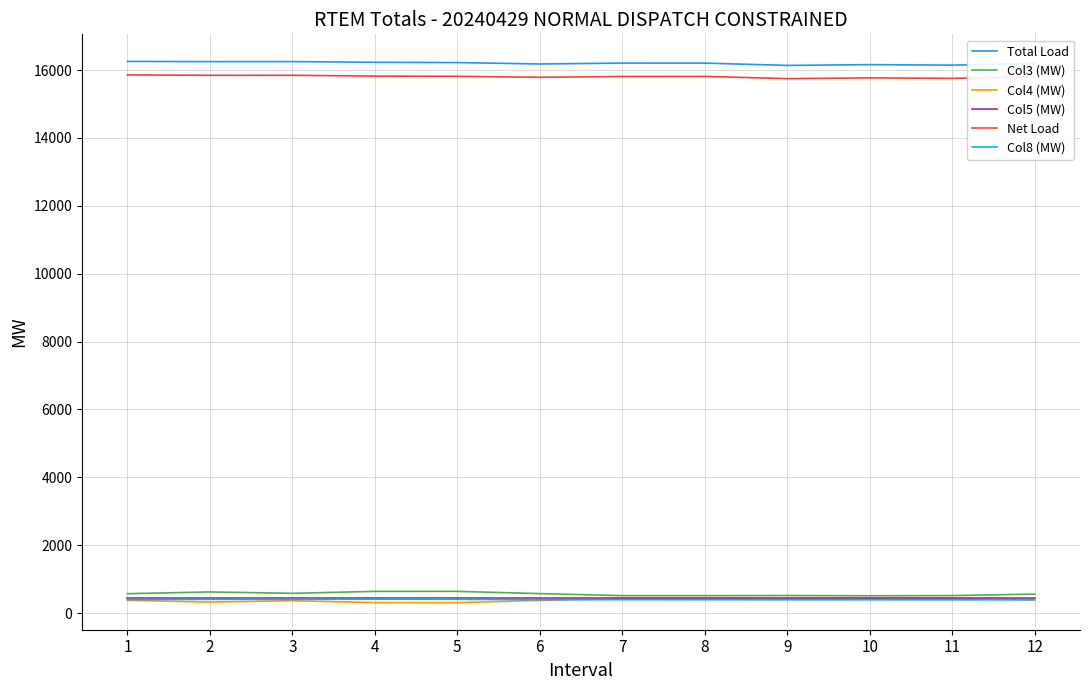

What is the difference between the highest and lowest values at 10?

15767.7